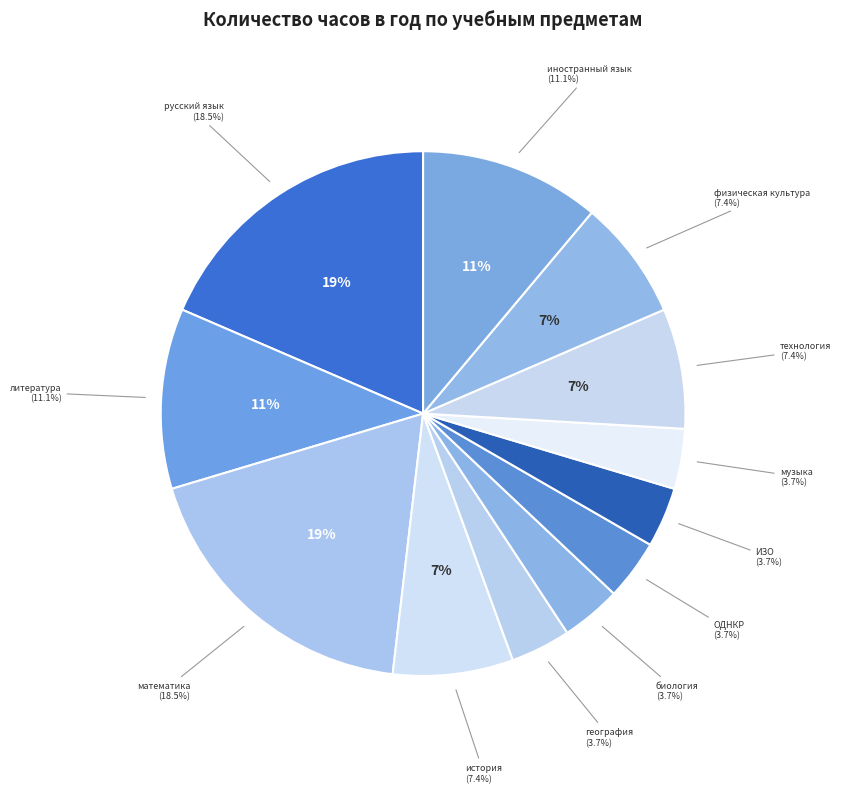

To the nearest percent, what portion does музыка represent?

4%